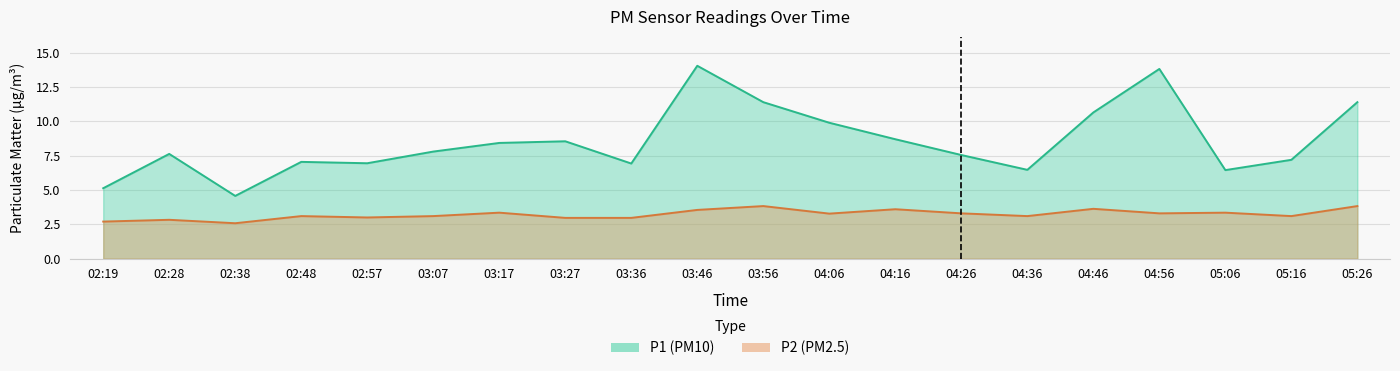

What is the average value of the P2 series?

3.2